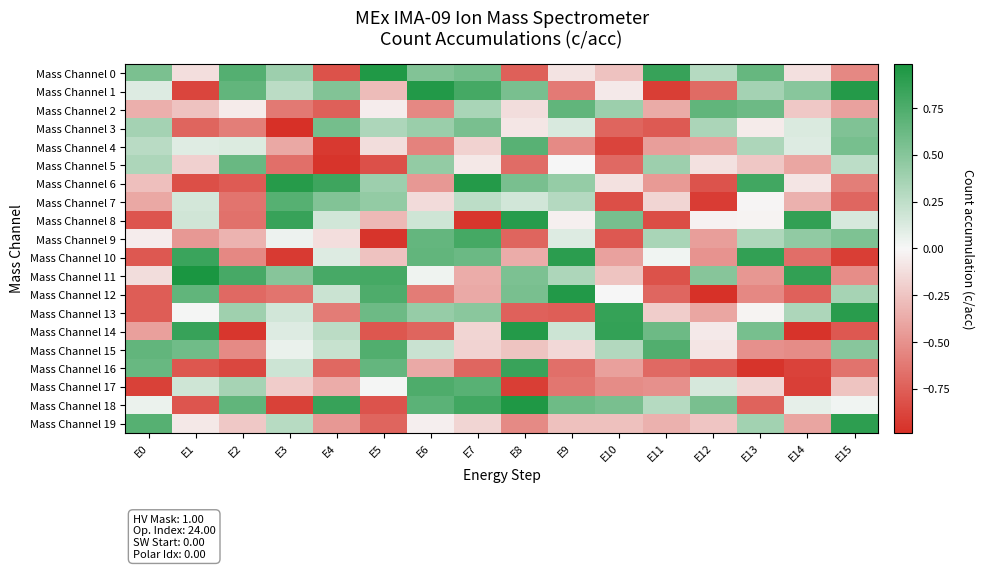

Rank the series at E2 from lowest to highest value.

Mass Channel 14, Mass Channel 16, Mass Channel 6, Mass Channel 12, Mass Channel 8, Mass Channel 7, Mass Channel 3, Mass Channel 10, Mass Channel 15, Mass Channel 9, Mass Channel 19, Mass Channel 2, Mass Channel 4, Mass Channel 17, Mass Channel 13, Mass Channel 5, Mass Channel 1, Mass Channel 18, Mass Channel 0, Mass Channel 11